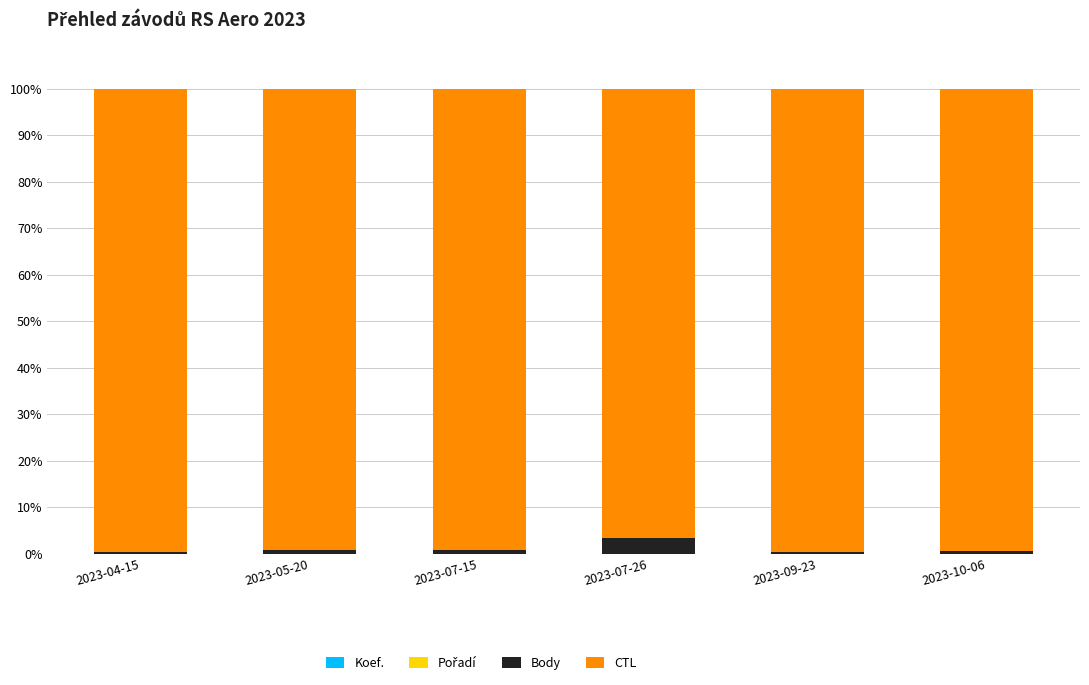

What is the label of the 4th bar from the right?

2023-07-15